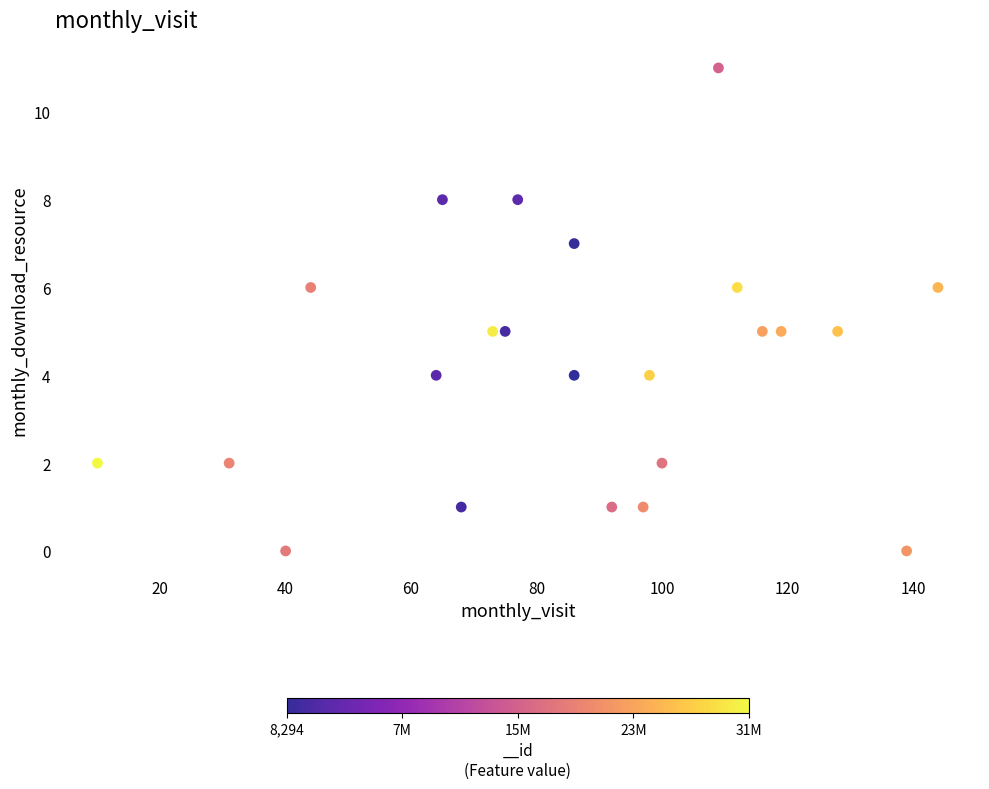

What is the range of Y values (max minus min)?

11